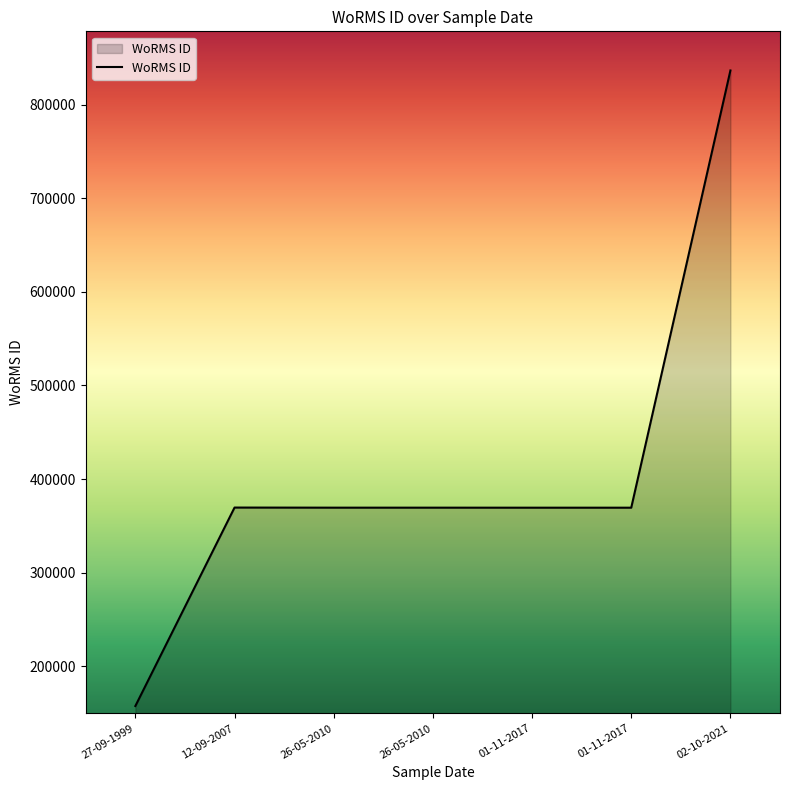

Reading right to left, transcribe all the data shown in this chart.

836481	369350	369350	369378	369378	369489	157466